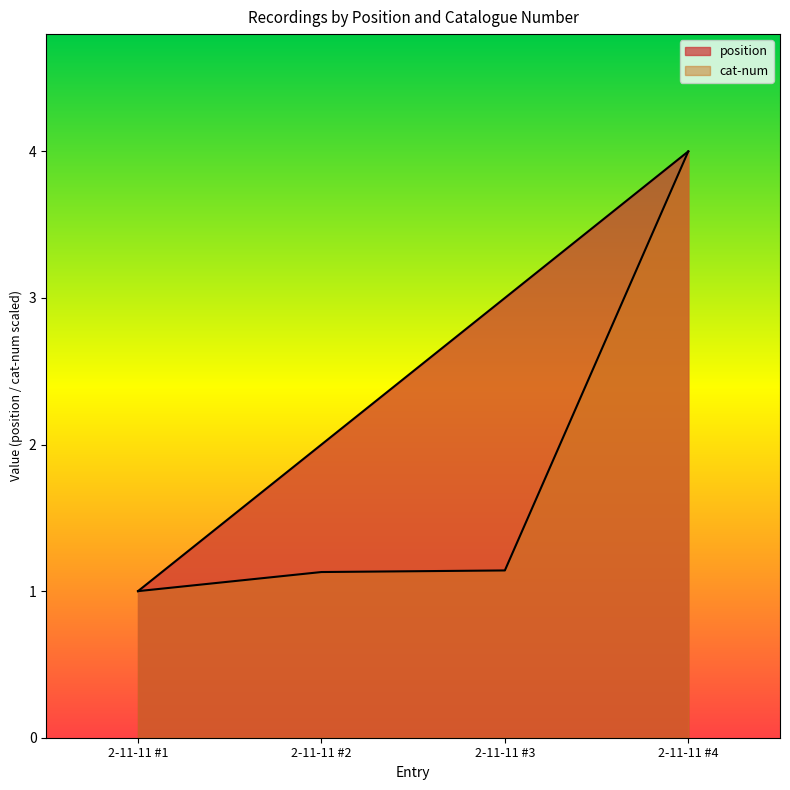

What is the difference between the maximum and minimum values in the position series?

3.0